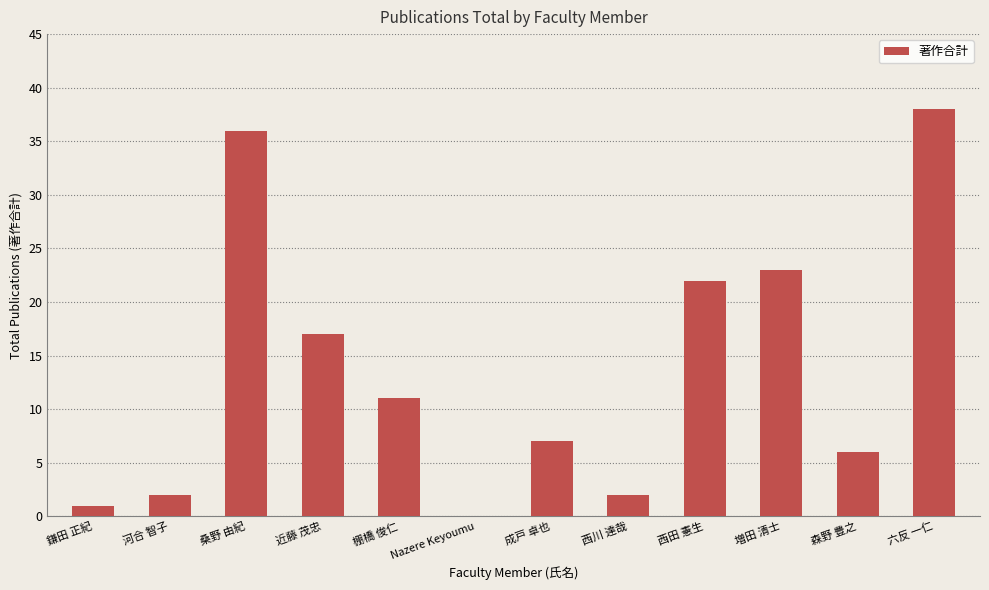

Which has a higher value, 六反 一仁 or 西田 憲生?

六反 一仁